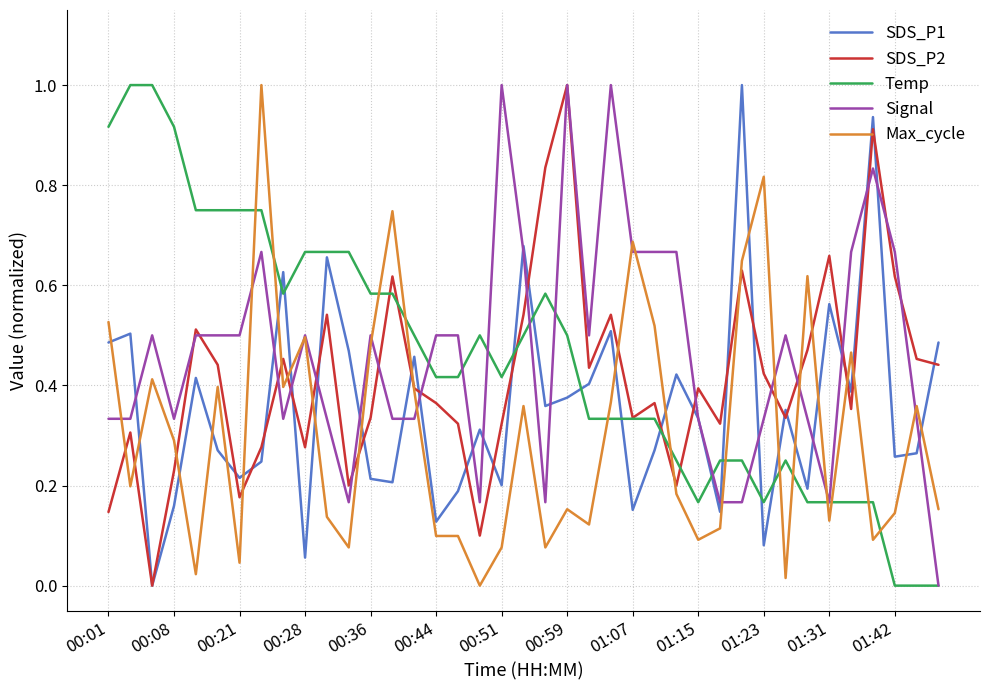

What is the highest value of the Signal series?

1.0